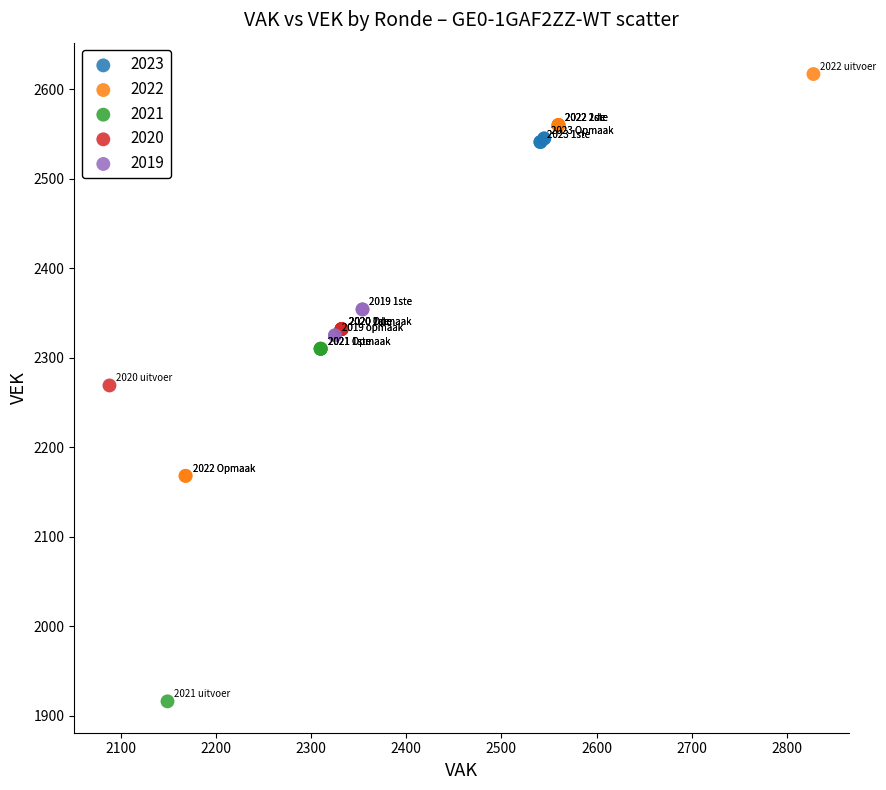

What are all the series names shown in the legend?

2023, 2022, 2021, 2020, 2019